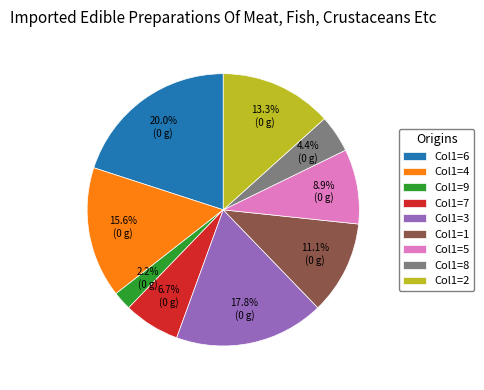

Is there a majority slice in this chart?

No